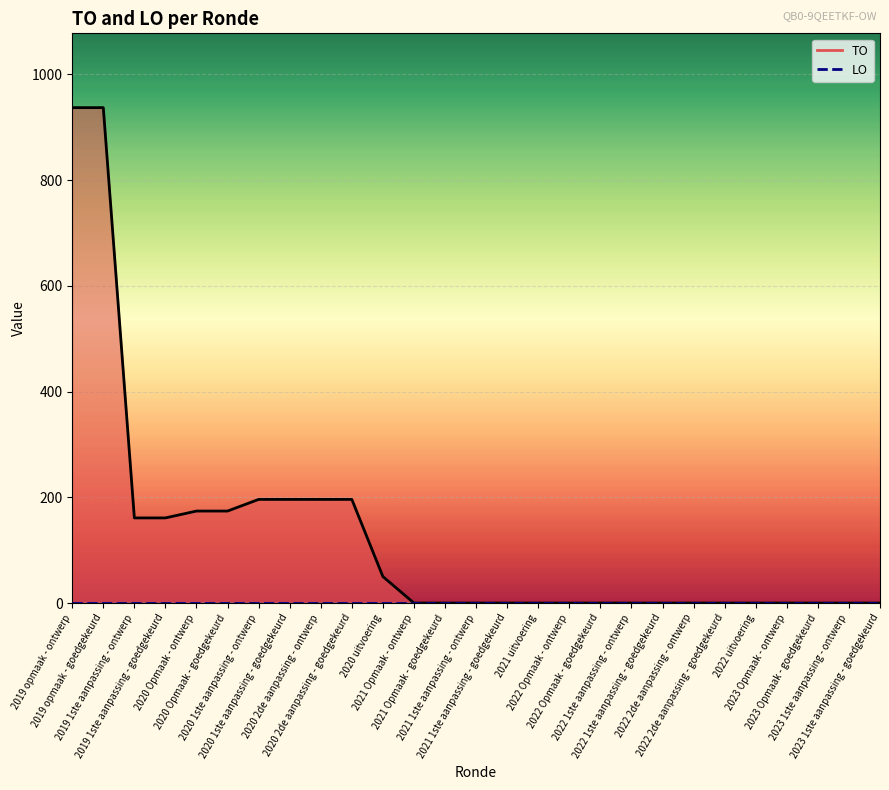

The LO_line series shows 0 at 2021 Opmaak - ontwerp. True or false?

True